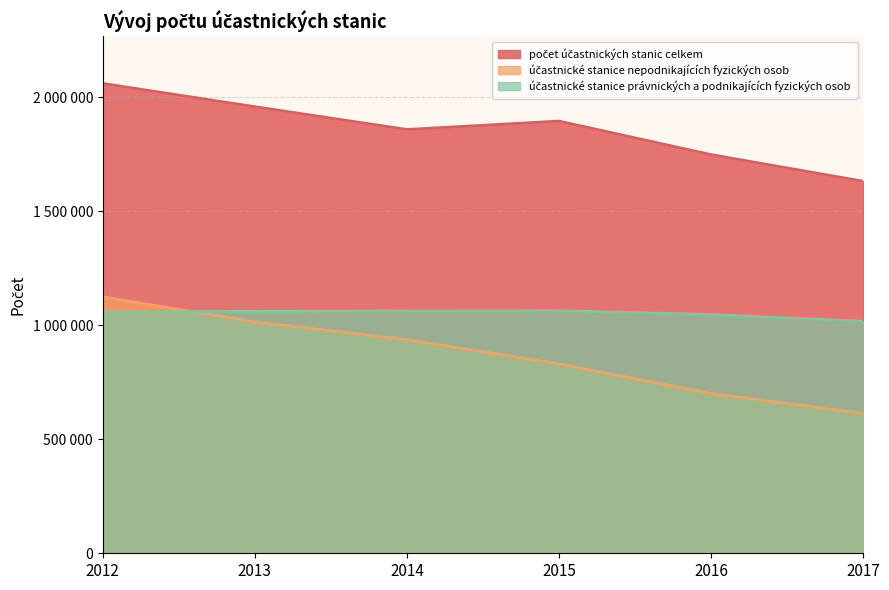

Which category has the lowest value in the účastnické stanice nepodnikajících fyzických osob series?

2017